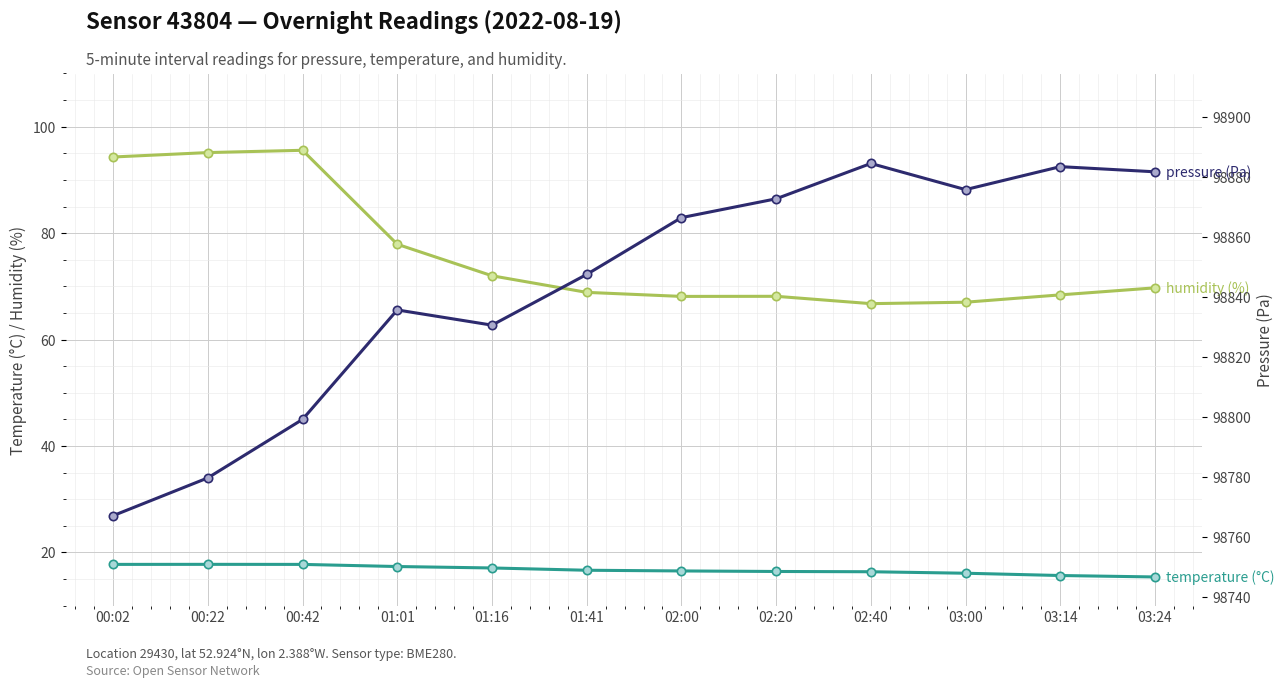

Where is temperature (°C) nearest to the value 16?

03:00